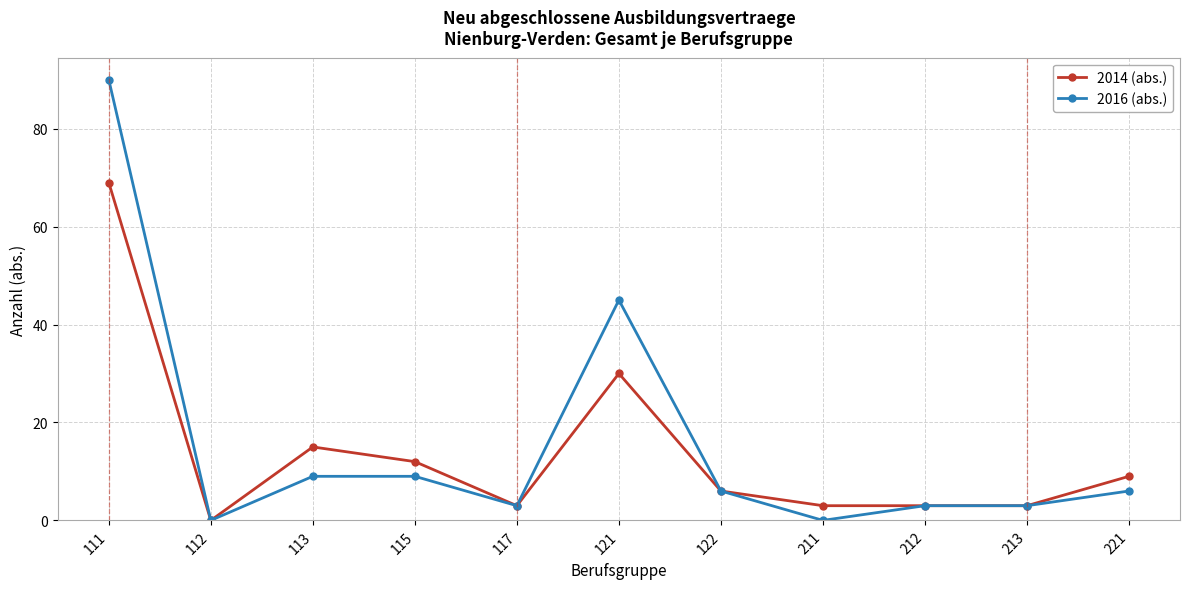

What is the value of the 2014 (abs.) point at the 8th from the left?

3